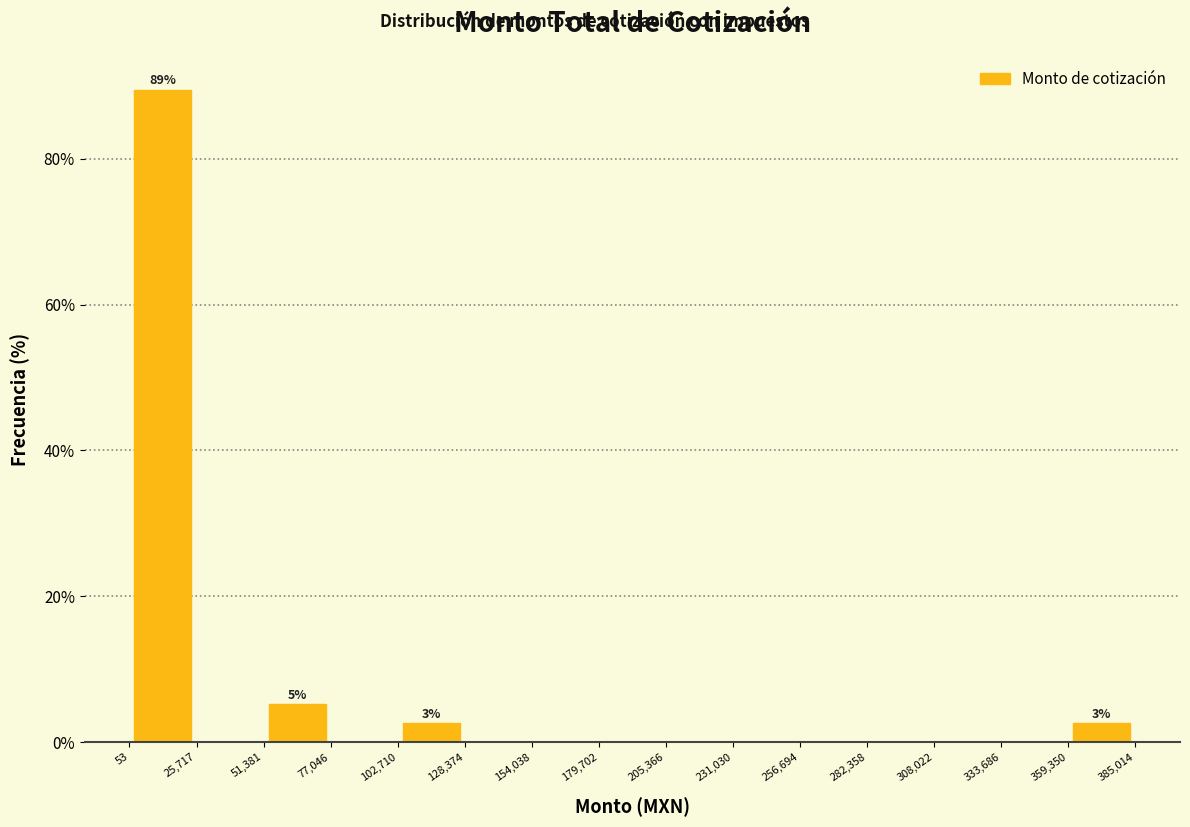

Which range on the x-axis has the tallest bar?

53 to 25,717